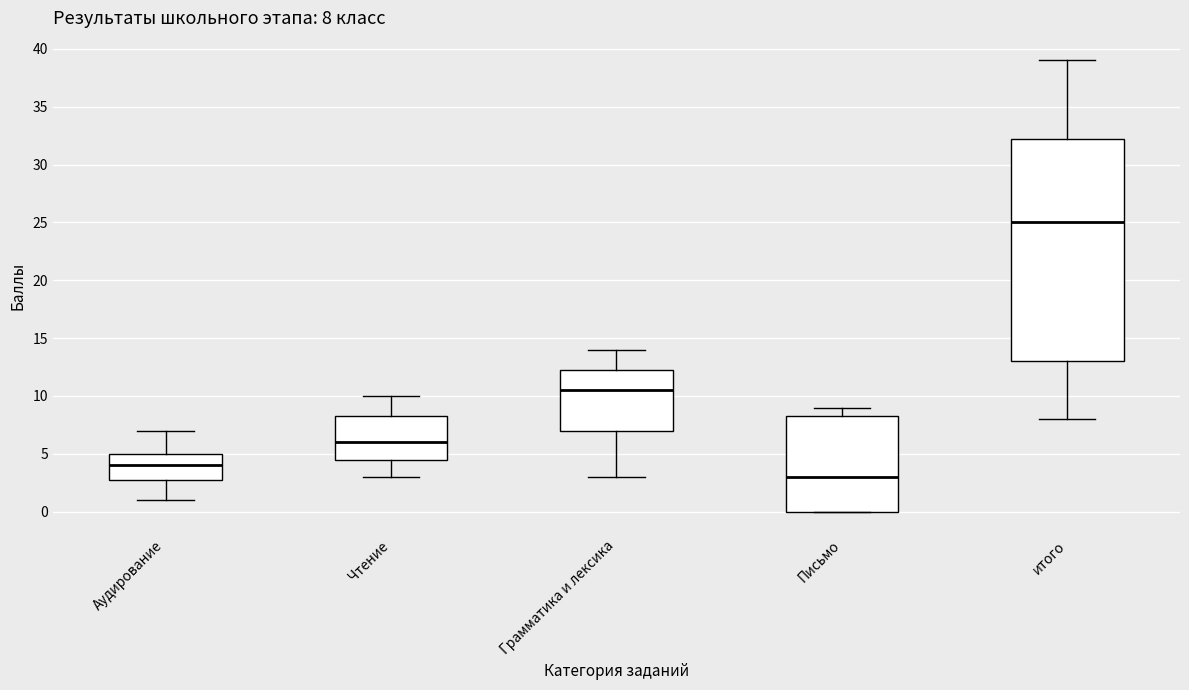

Comparing the boxes themselves (not the whiskers), which one is the tallest?

итого